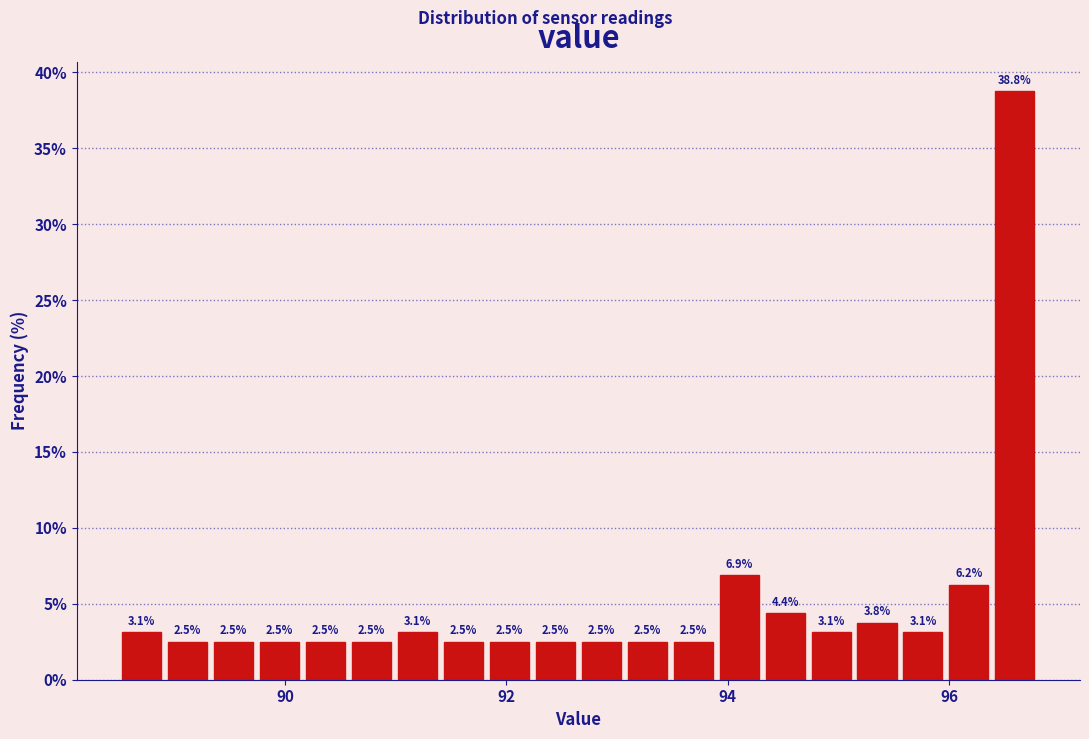

Around what value on the x-axis is the tallest bar? Give the approximate position of its centre, as read against the axis.

96.6